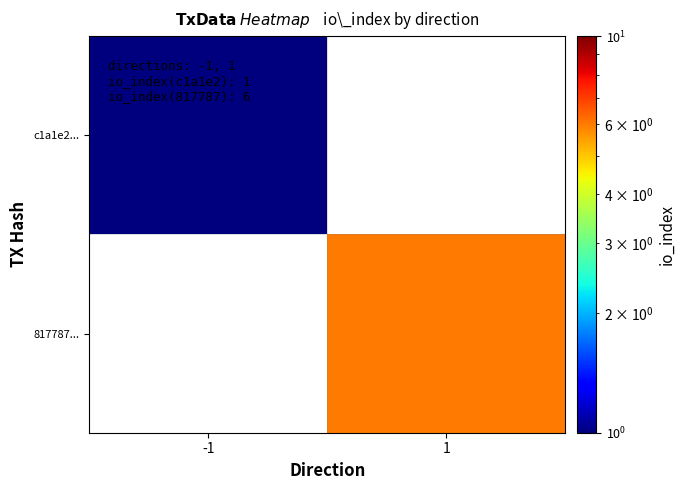

How many series are shown in this chart?

2